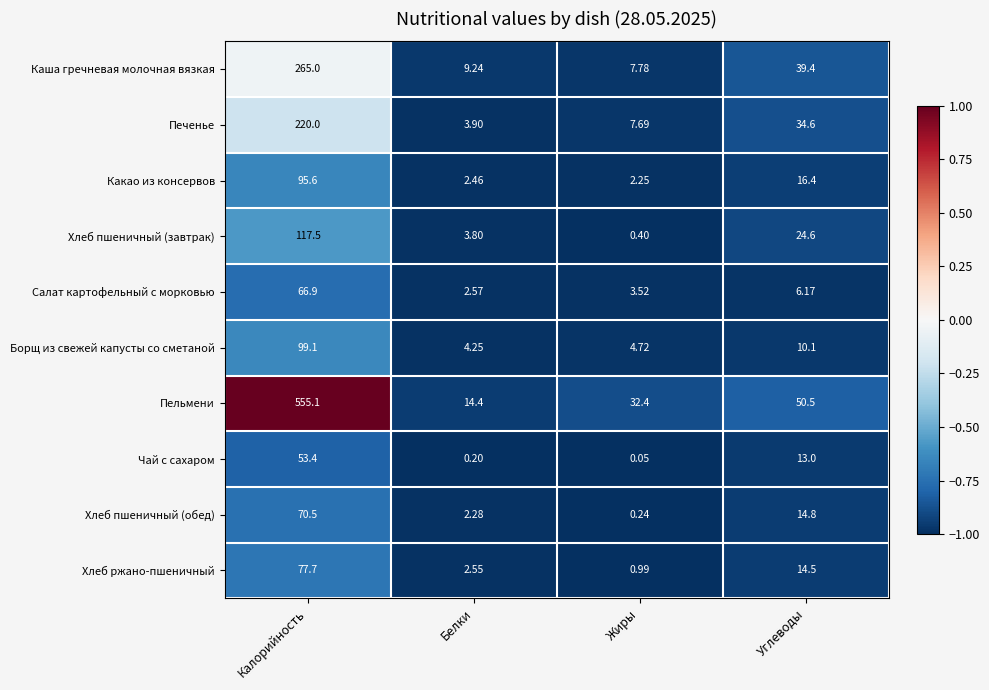

At which category is the sum across all series the highest?

Калорийность